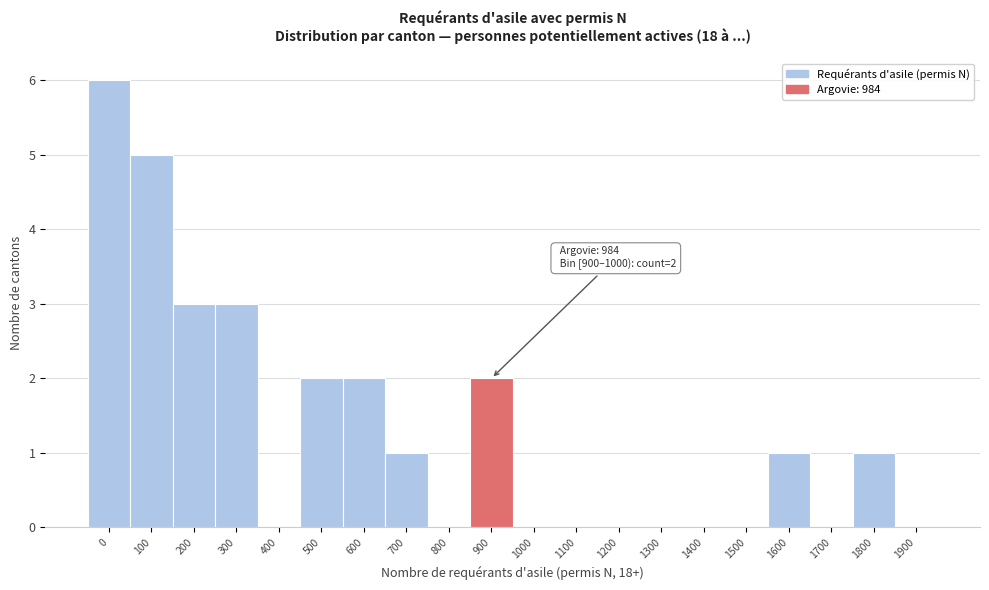

Reading left to right, what are all the values shown in this chart?

0=6	100=5	200=3	300=3	400=0	500=2	600=2	700=1	800=0	900=2	1000=0	1100=0	1200=0	1300=0	1400=0	1500=0	1600=1	1700=0	1800=1	1900=0